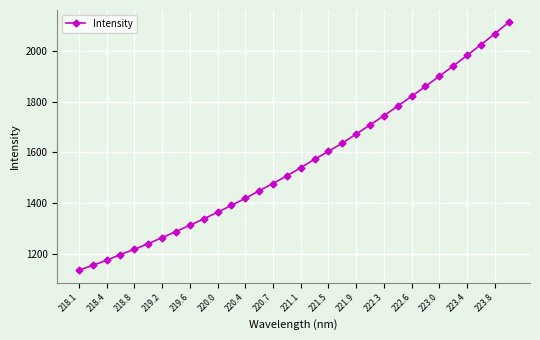

What is the value of the 15th point from the left?

1477.5